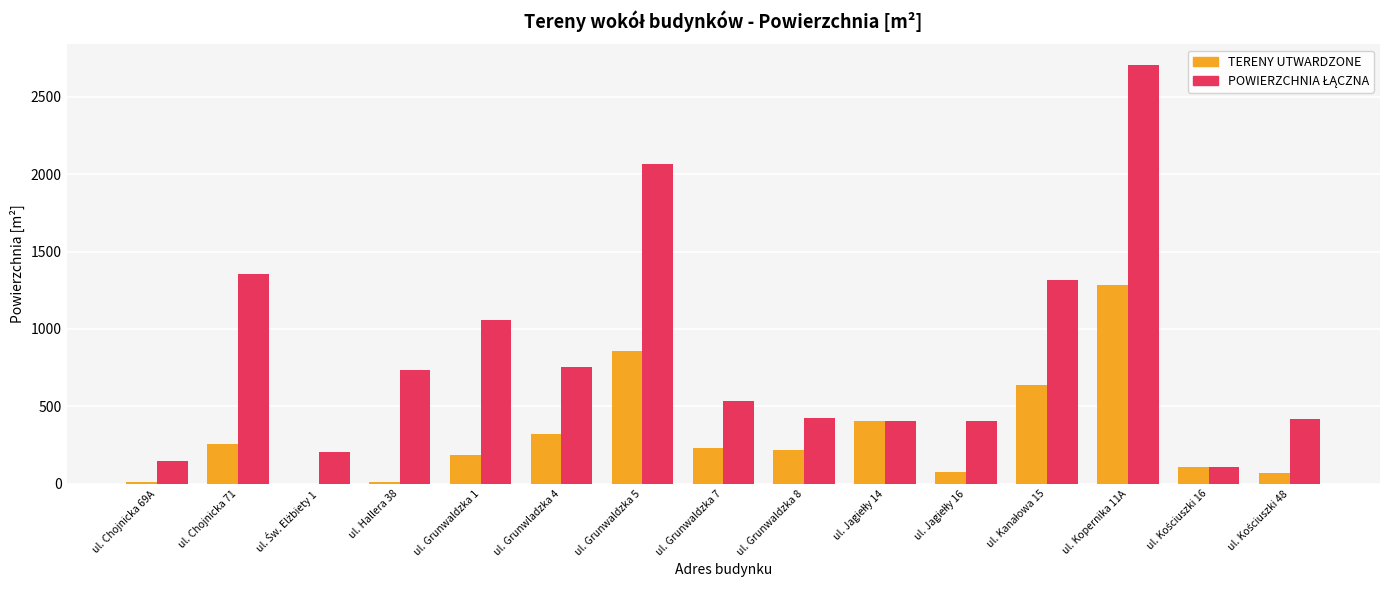

At which category is the sum across all series the highest?

ul. Kopernika 11A